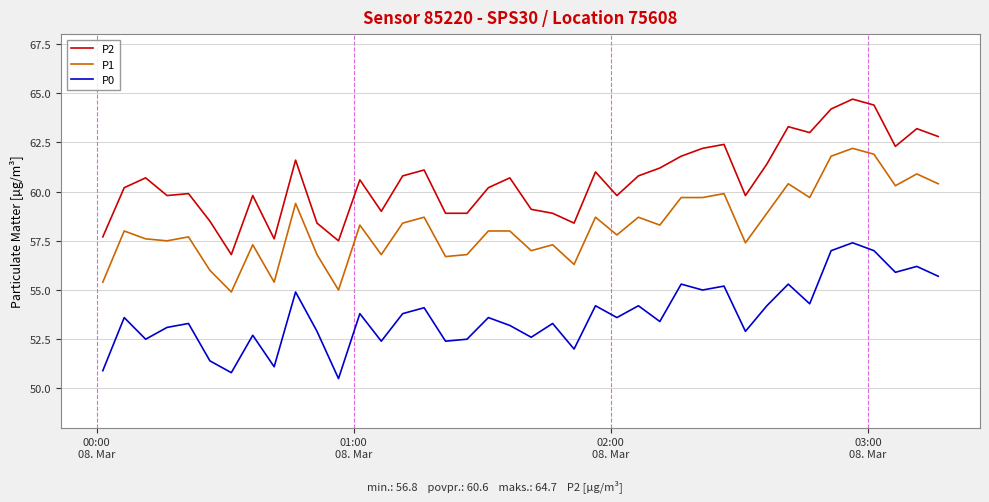

What is the sum of all P1 values?

2330.0